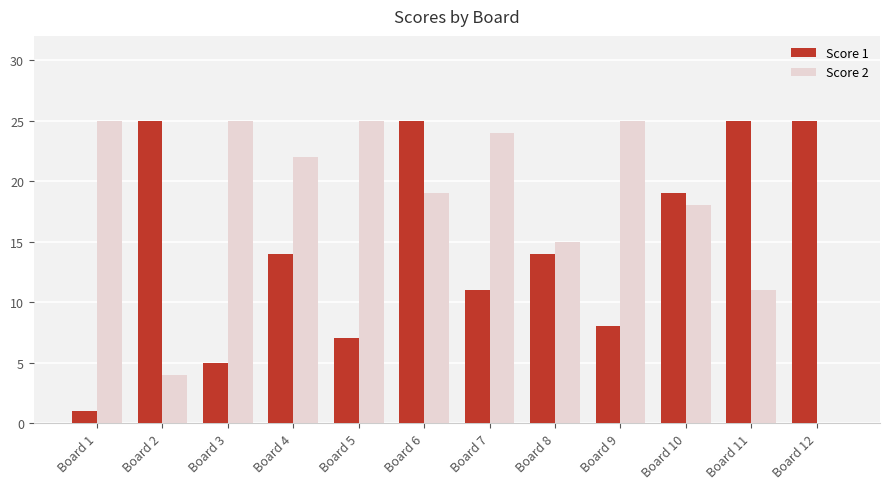

At which label is Score 2 closest to 12?

Board 11